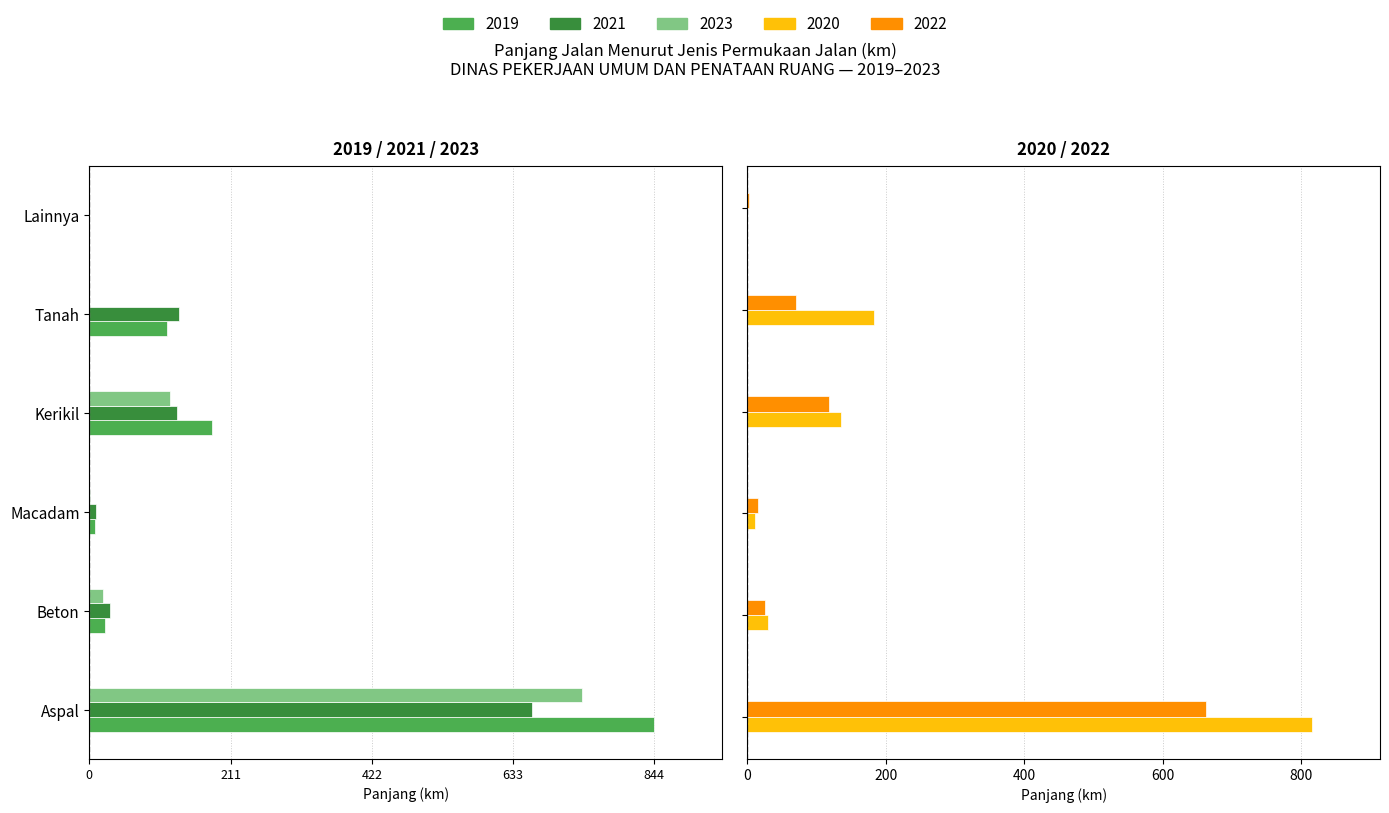

Does the chart contain stacked bars?

No